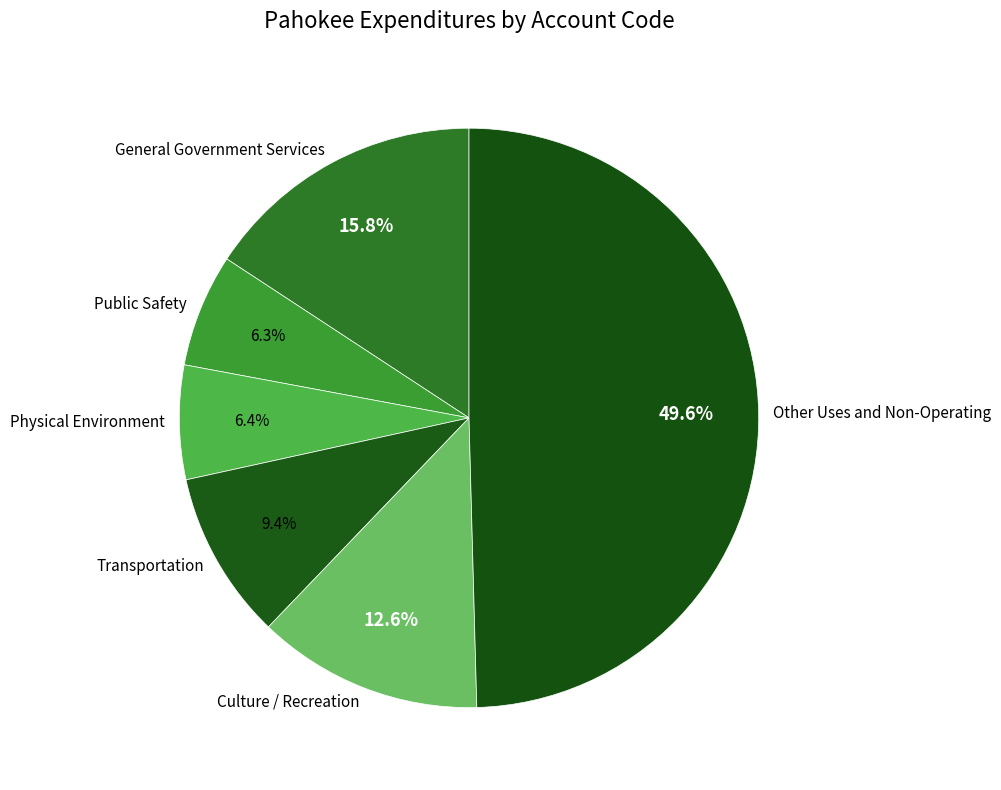

To the nearest percent, what is the average slice percentage?

17%